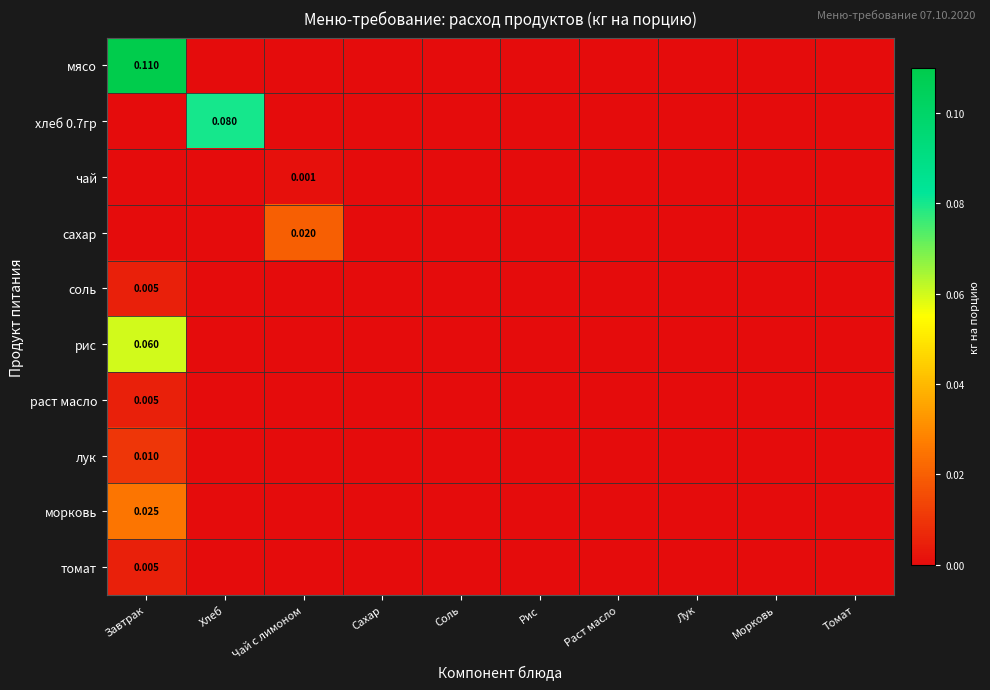

Count the хлеб 0.7гр values in the range 0 to 1.

10